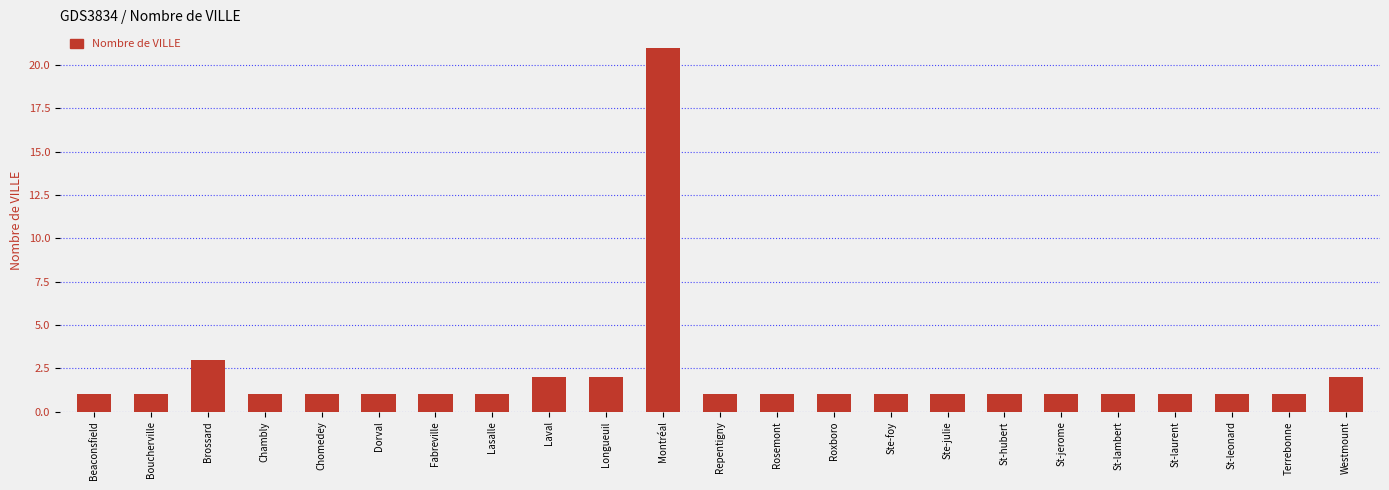

What is the sum of all values?

48